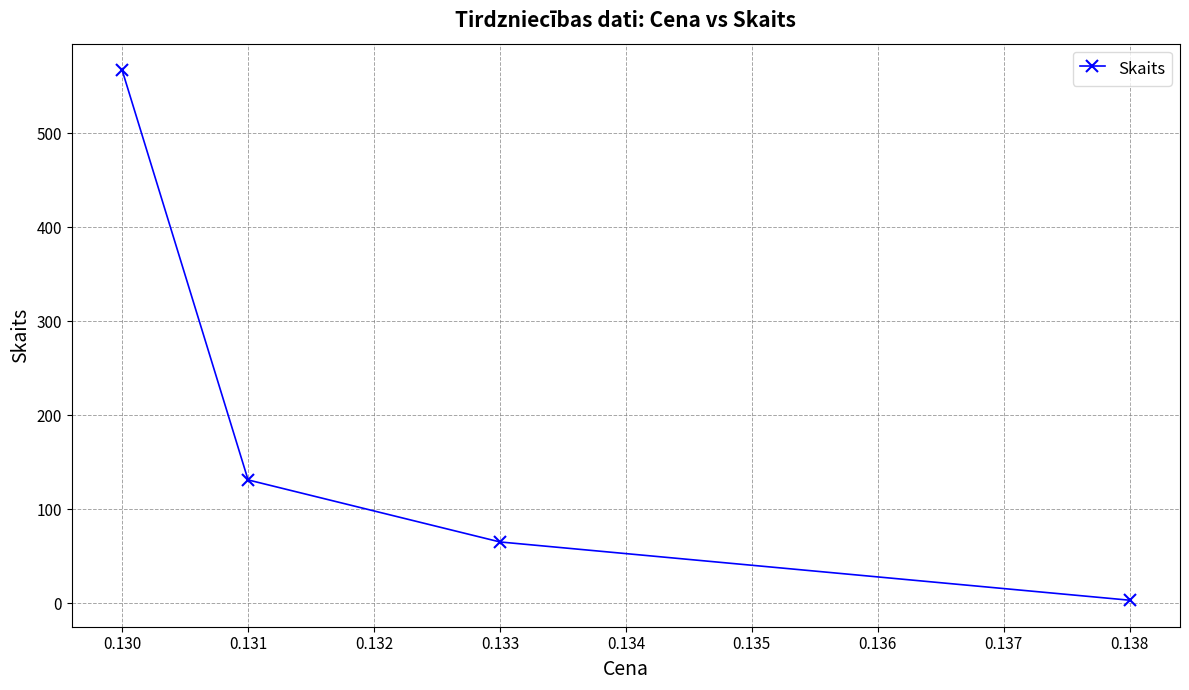

What is the average value?

192